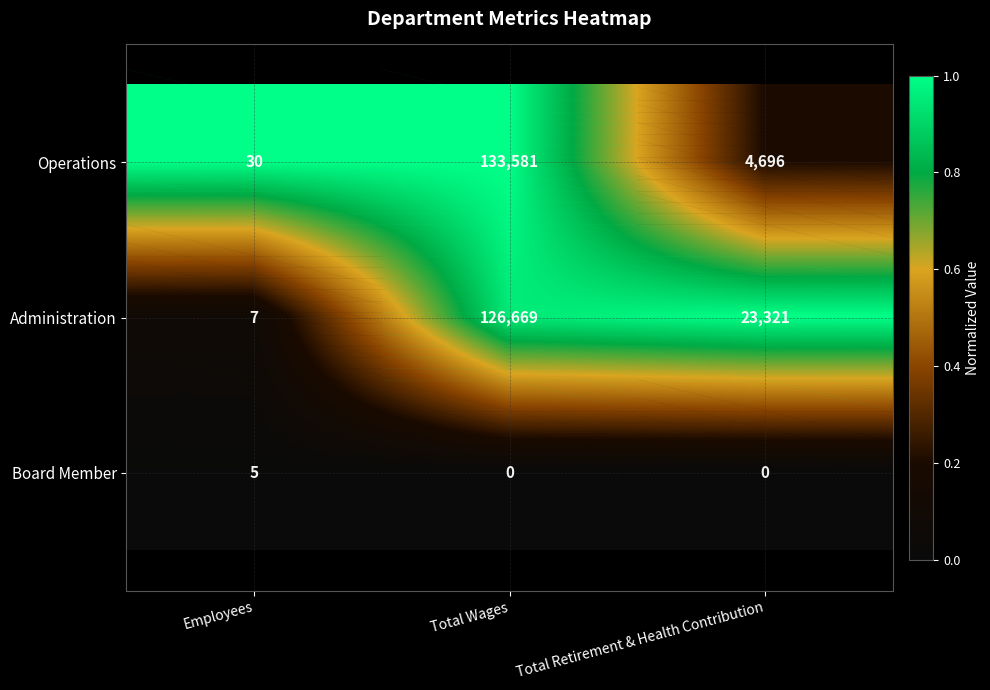

Reading left to right, transcribe all the data shown in this chart.

Operations: 30	133581	4696
Administration: 7	126669	23321
Board Member: 5	0	0